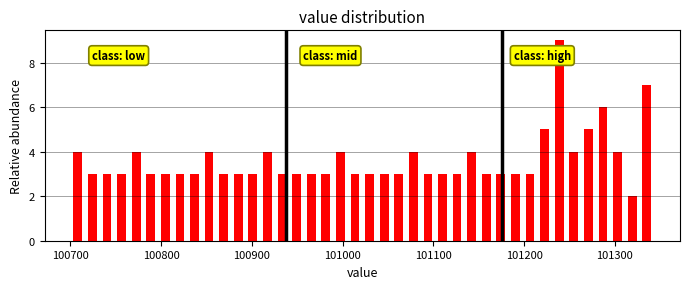

Read against the x-axis, roughly where is the centre of the tallest bar?

101240